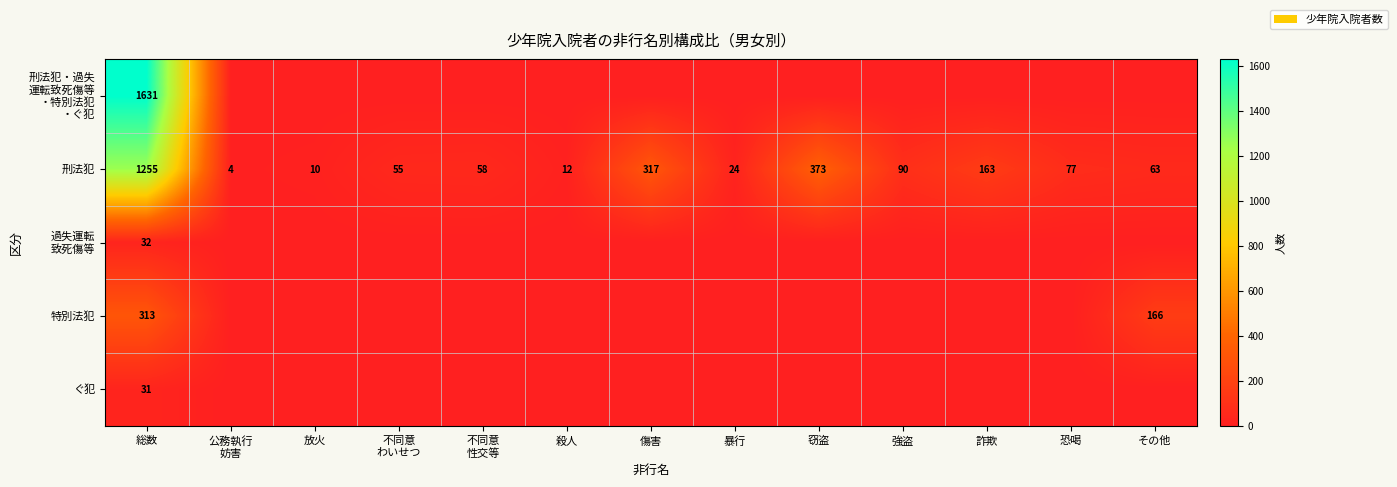

What is the spread (max minus min) of values at 不同意
わいせつ?

55